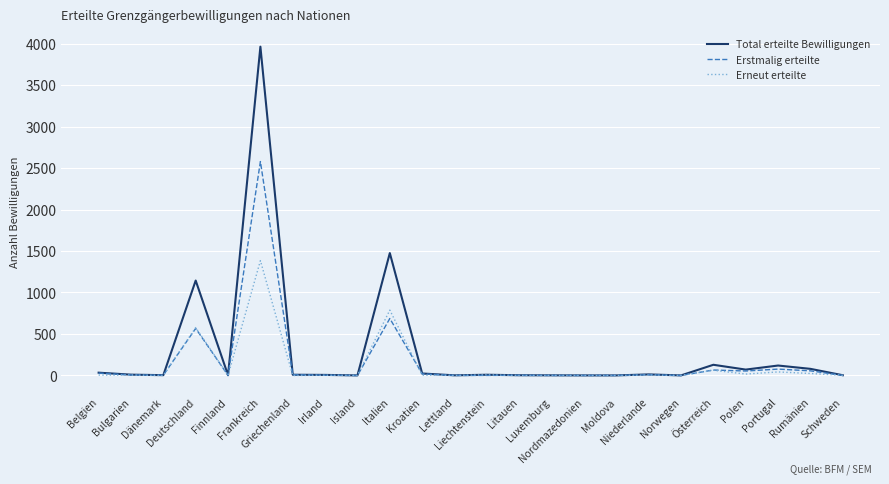

What is the difference between the maximum and second lowest values in the Total erteilte Bewilligungen series?

3961